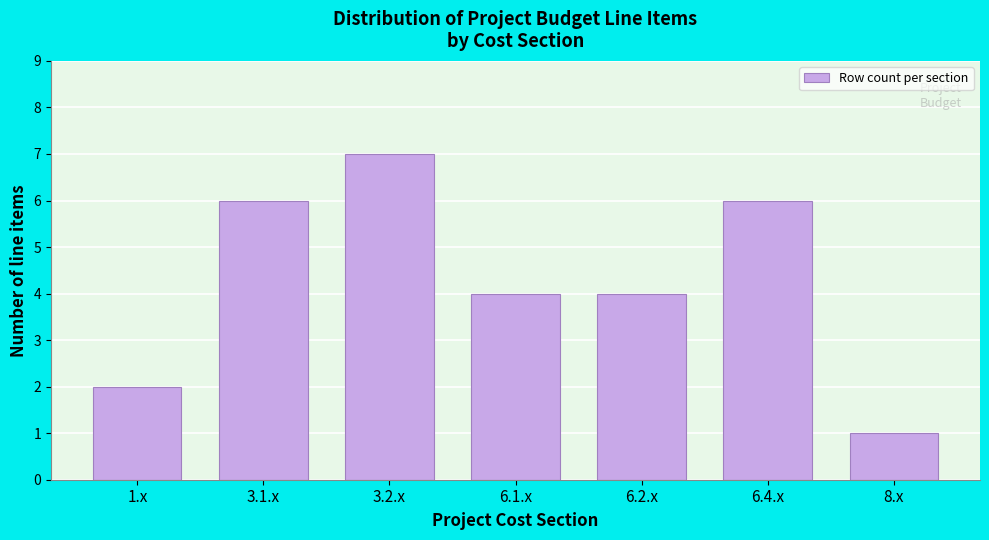

Reading left to right, extract all data points from this chart.

2	6	7	4	4	6	1